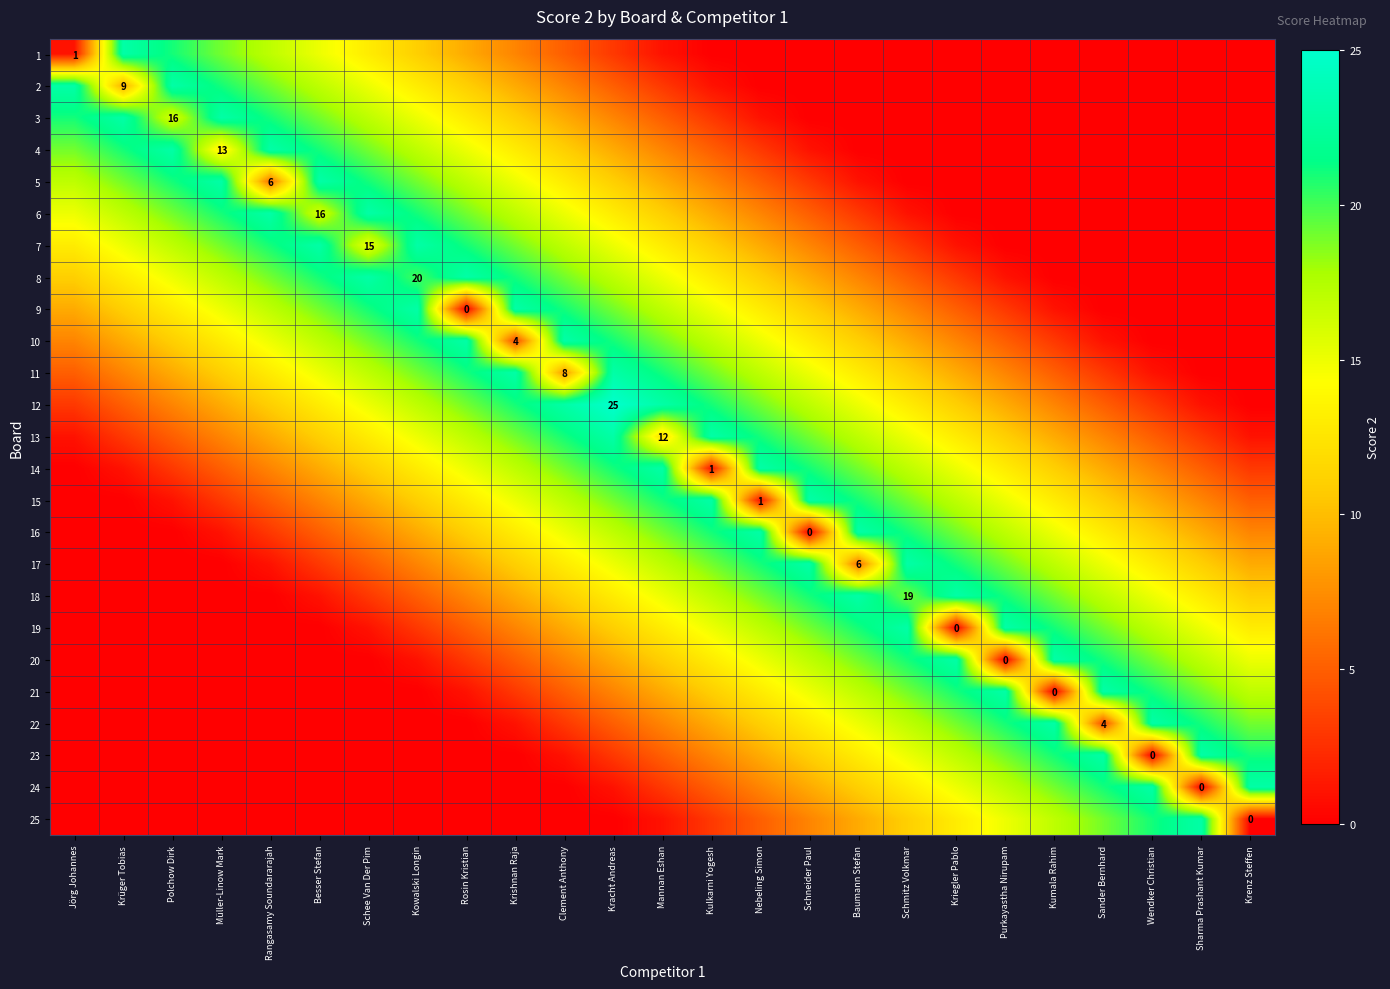

Rank the categories by 9 value from lowest to highest.

Rosin Kristian, Sander Bernhard, Wendker Christian, Sharma Prashant Kumar, Krenz Steffen, Kumala Rahim, Purkayastha Nirupam, Kriegler Pablo, Schmitz Volkmar, Jörg Johannes, Baumann Stefan, Krüger Tobias, Schneider Paul, Polchow Dirk, Nebeling Simon, Müller-Linow Mark, Kulkarni Yogesh, Rangasamy Soundararajah, Mannan Eshan, Besser Stefan, Kracht Andreas, Schee Van Der Pim, Clement Anthony, Kowalski Longin, Krishnan Raja